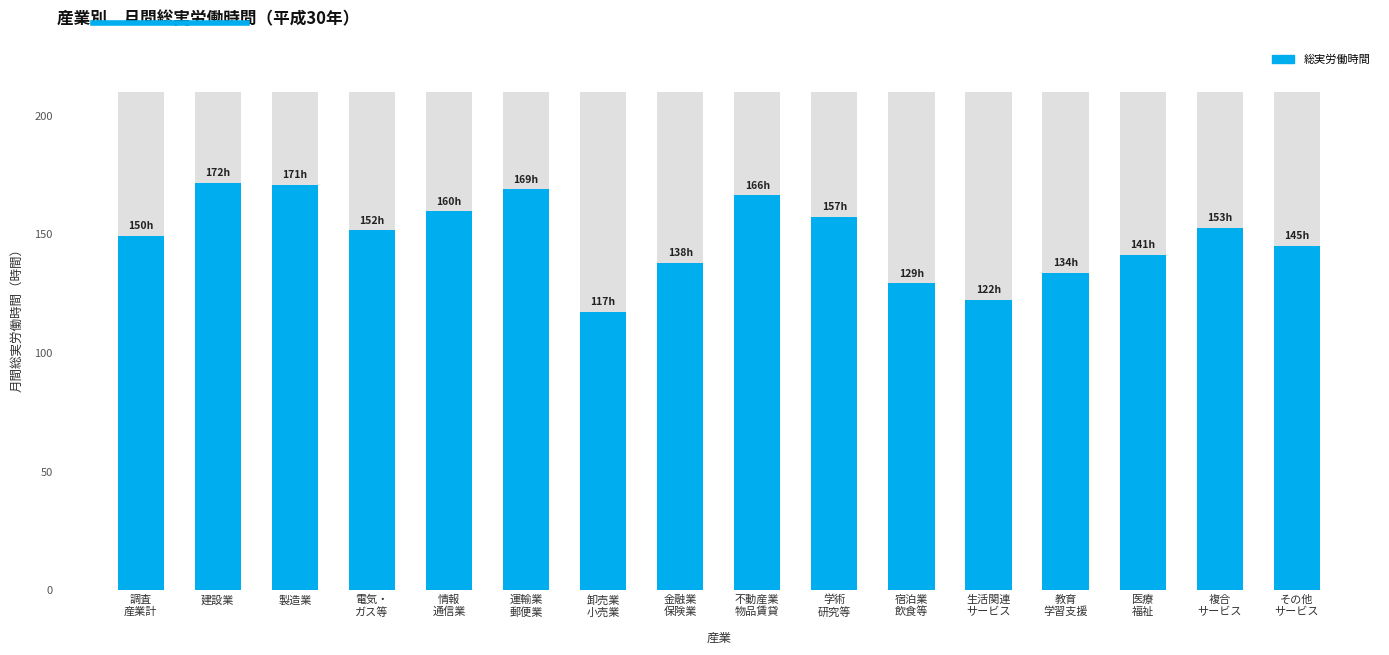

List the labels in order of value, smallest first.

卸売業
小売業, 生活関連
サービス, 宿泊業
飲食等, 教育
学習支援, 金融業
保険業, 医療
福祉, その他
サービス, 調査
産業計, 電気・
ガス等, 複合
サービス, 学術
研究等, 情報
通信業, 不動産業
物品賃貸, 運輸業
郵便業, 製造業, 建設業